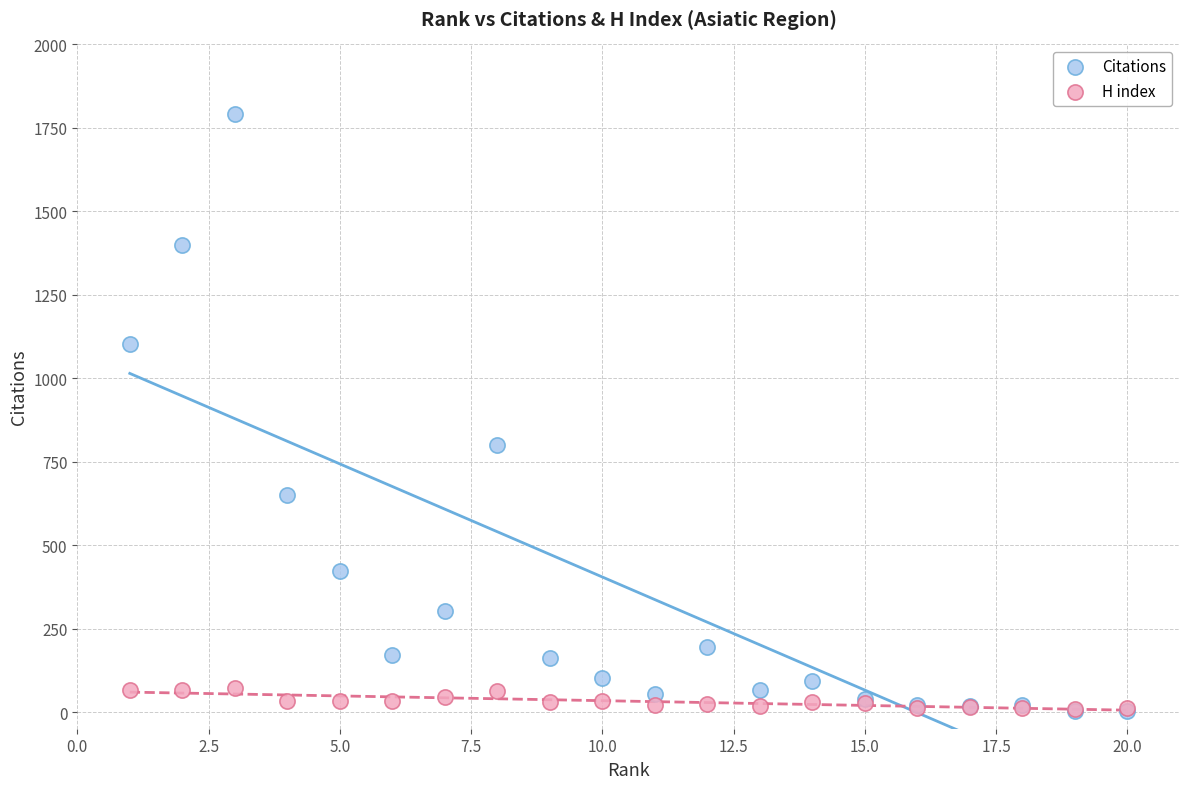

Across all series, what Y value is closest to 897?

800